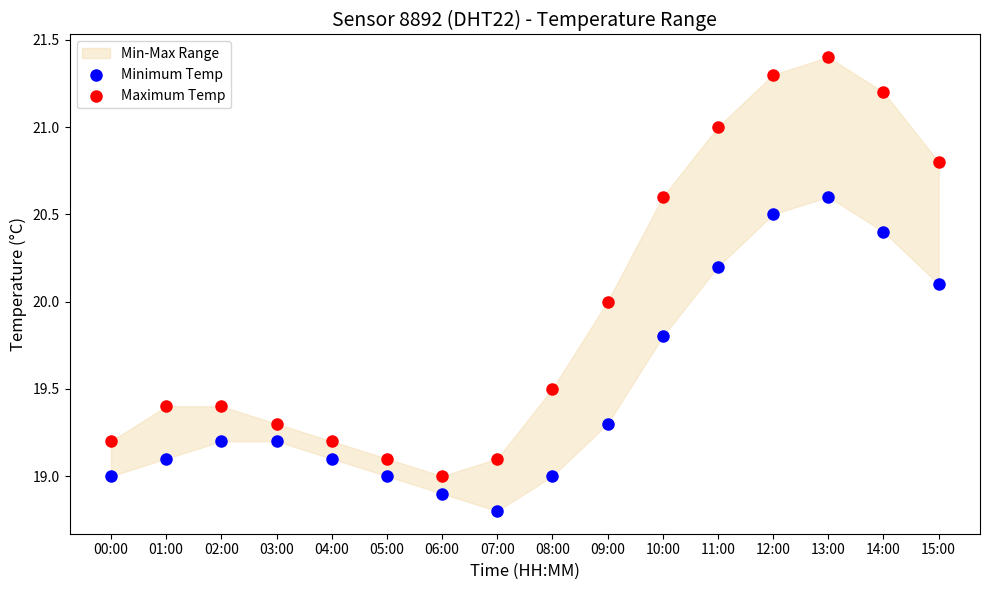

Which series contains the highest Y value?

Maximum Temp